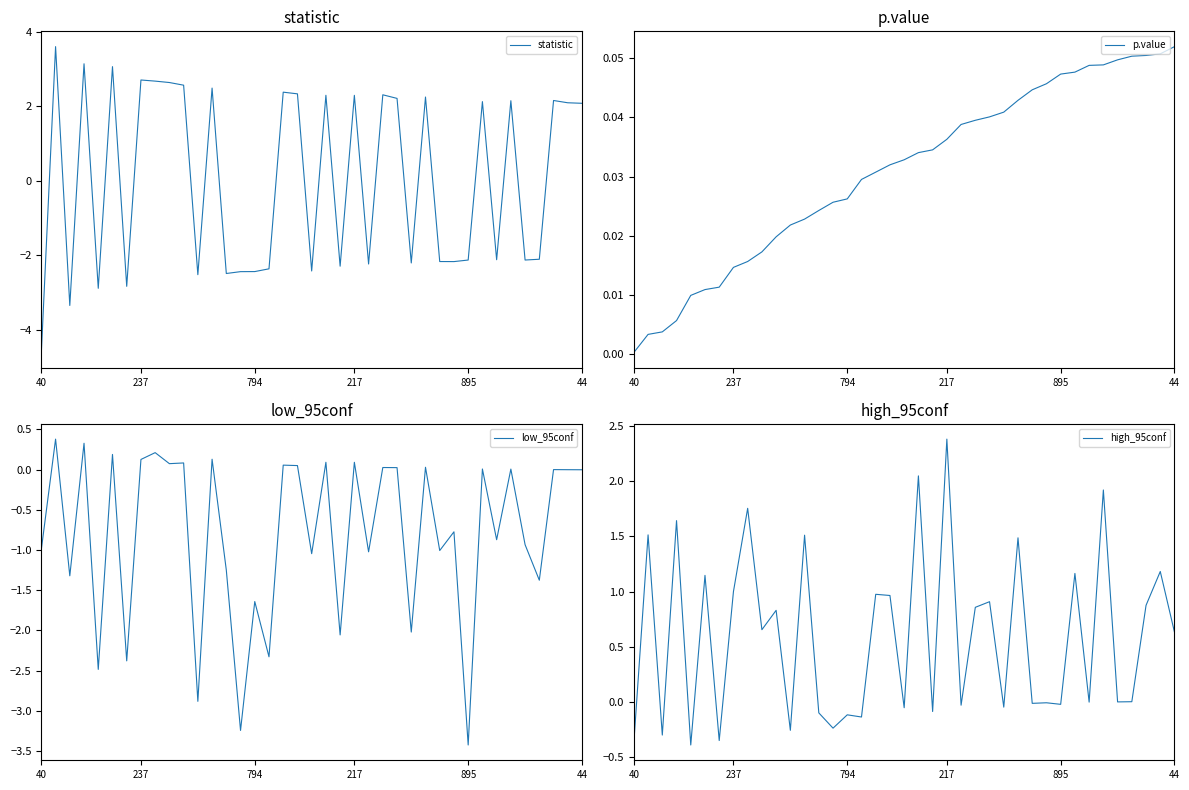

At which label does high_95conf reach its peak?

217